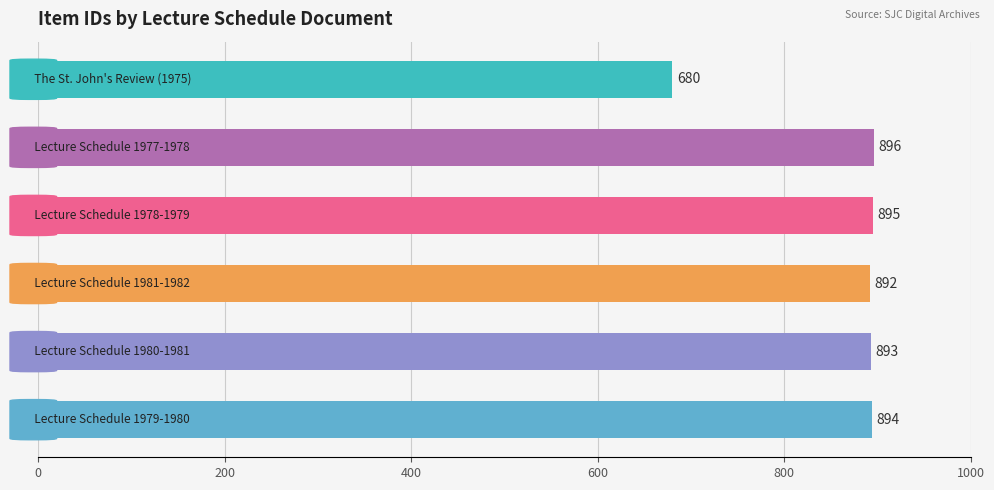

What is the value of the 2nd bar from the top?

896